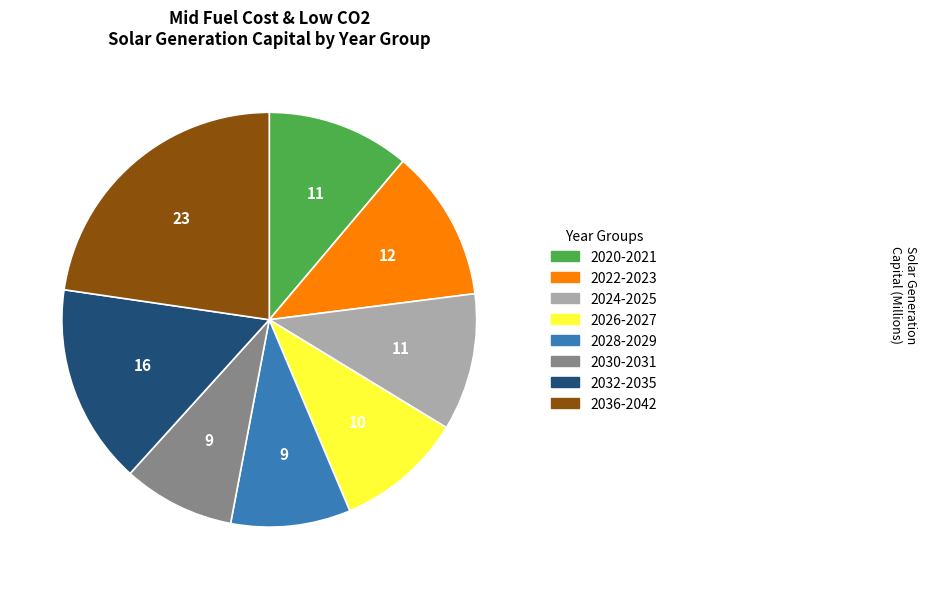

Is there any slice that represents more than half of the pie?

No